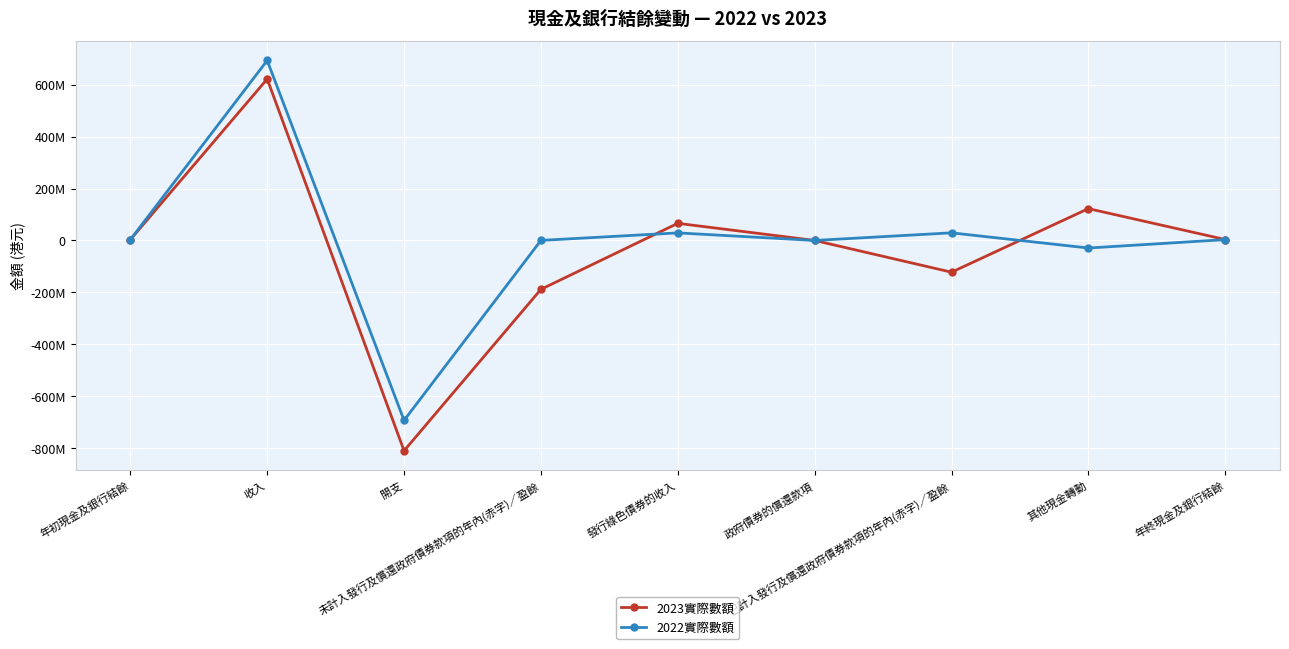

Is this an area chart (filled region under the line)?

No